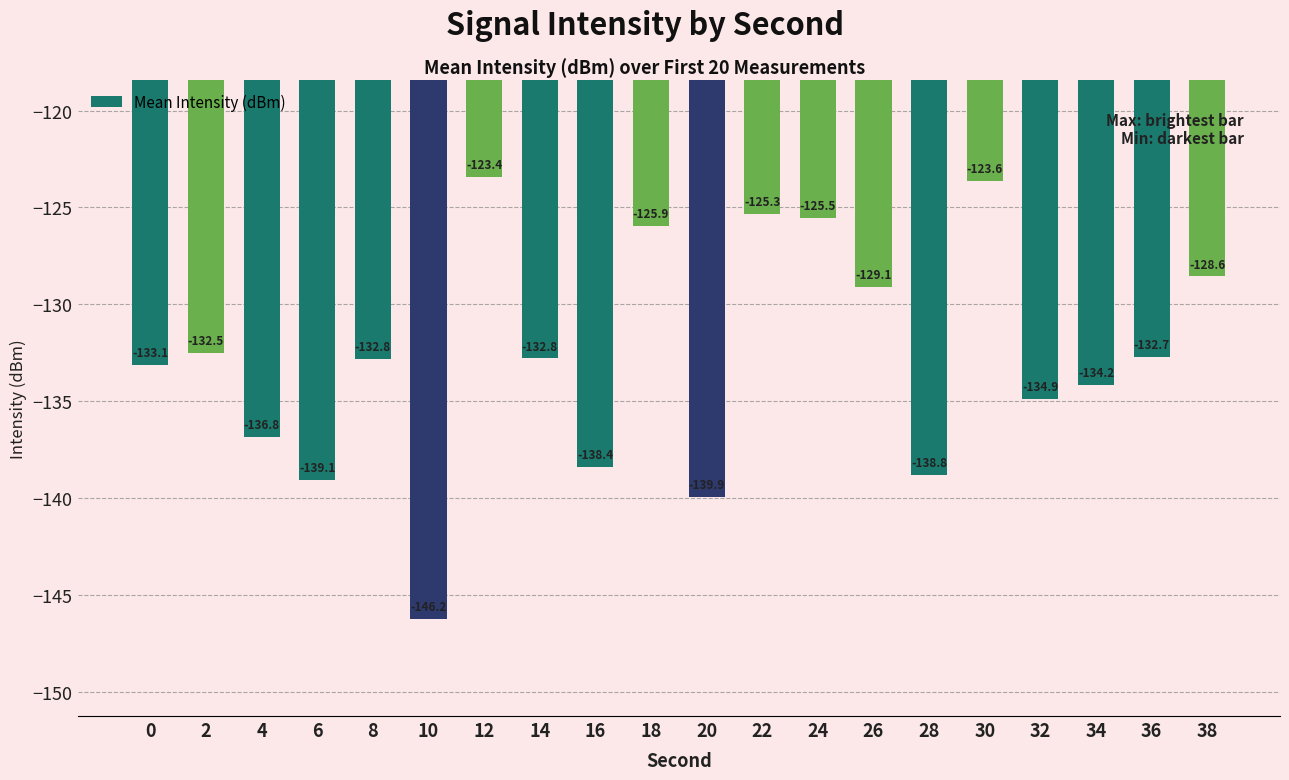

How many data points are above -132?

7